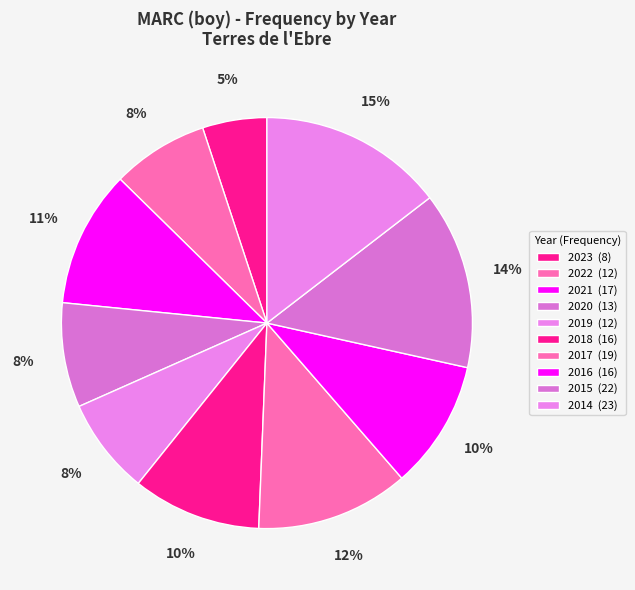

How many slices are in this pie chart?

10